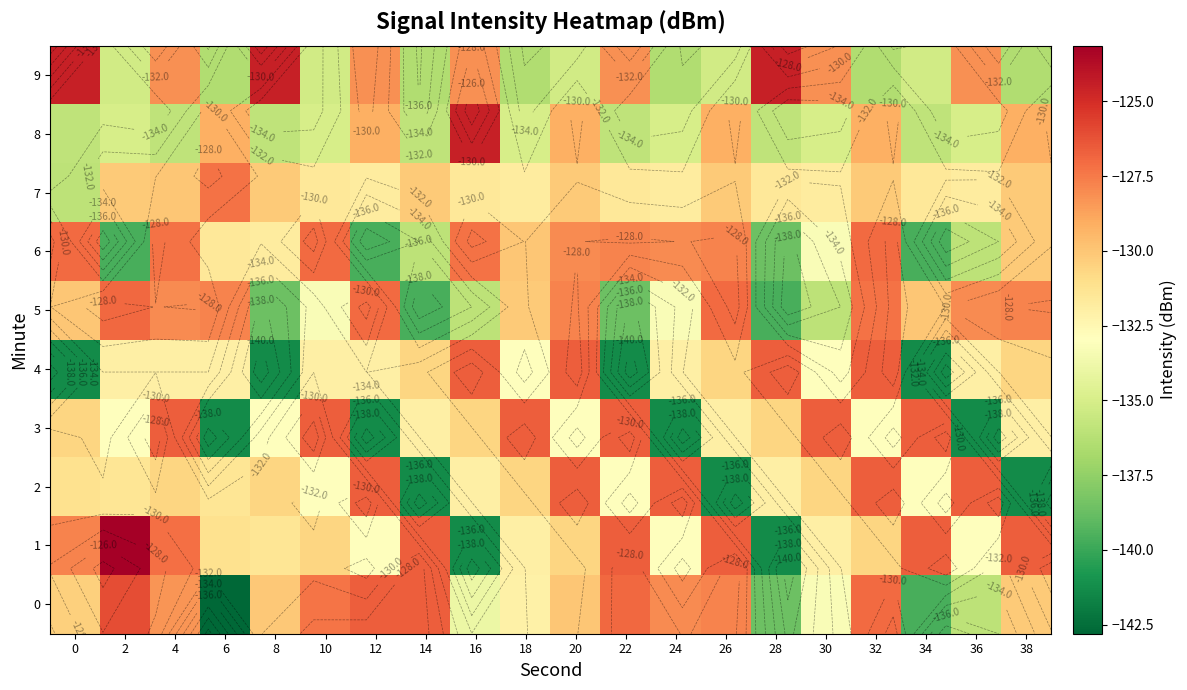

What is the spread (max minus min) of values at 6?

15.6